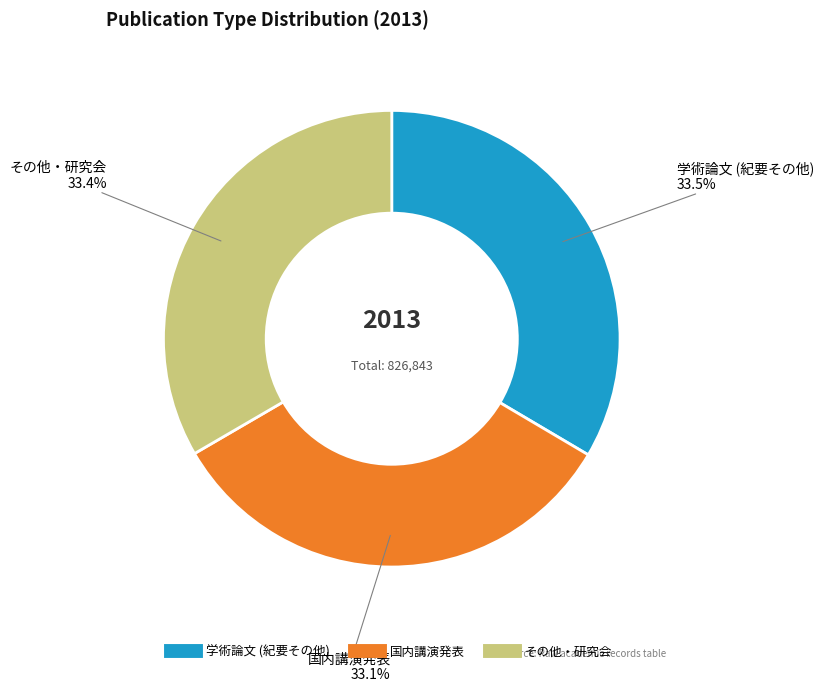

What is the total percentage of 国内講演発表 and その他・研究会?

66.5%